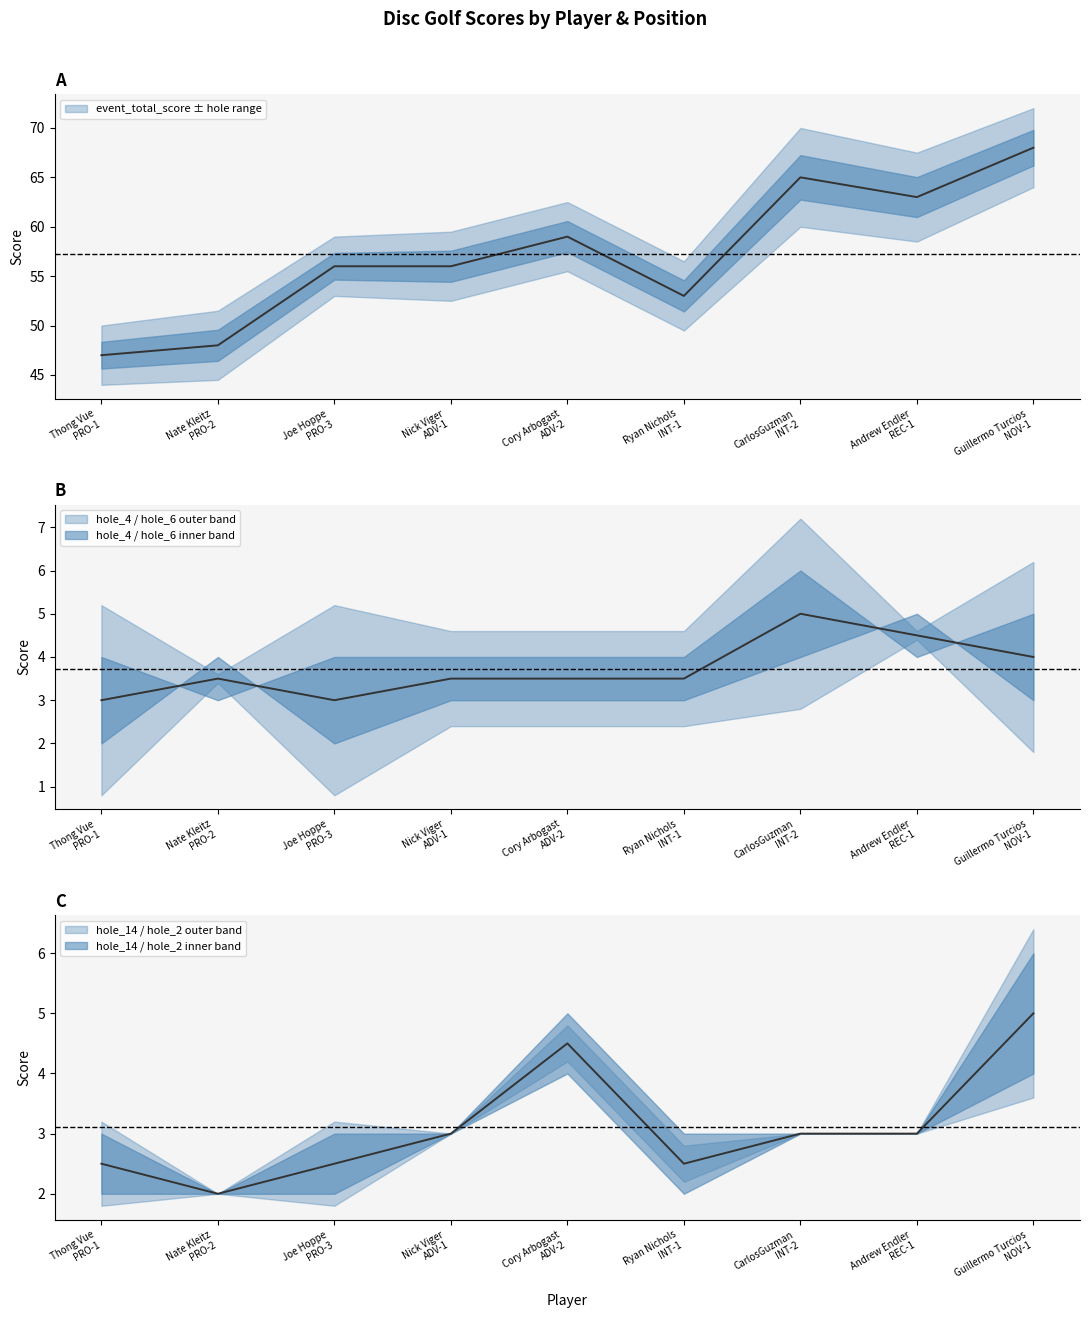

Which category has the highest value in the event_total_score series?

Guillermo Turcios
NOV-1